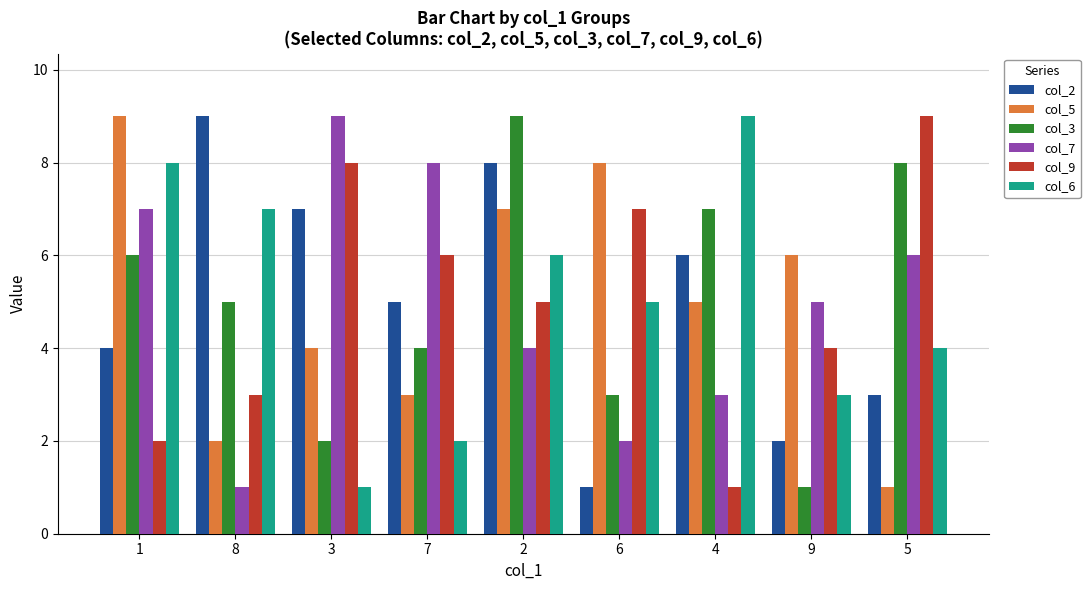

What position from the right is 5?

1